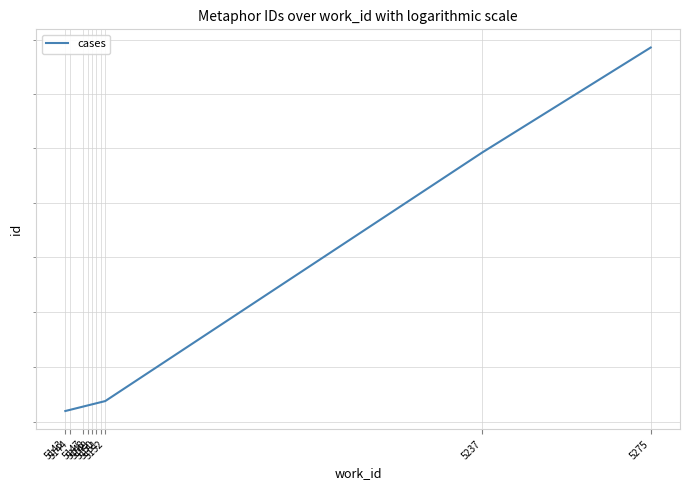

True or false: there are more than 2 points higher than both neighbors.

False